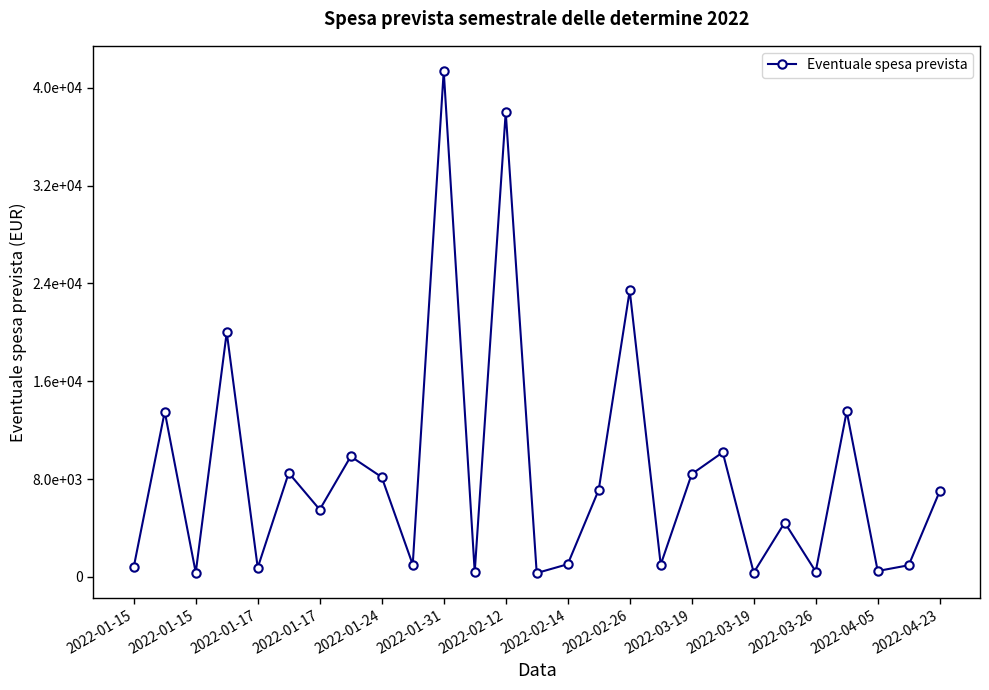

At which label is the value closest to 20843?

2022-01-17